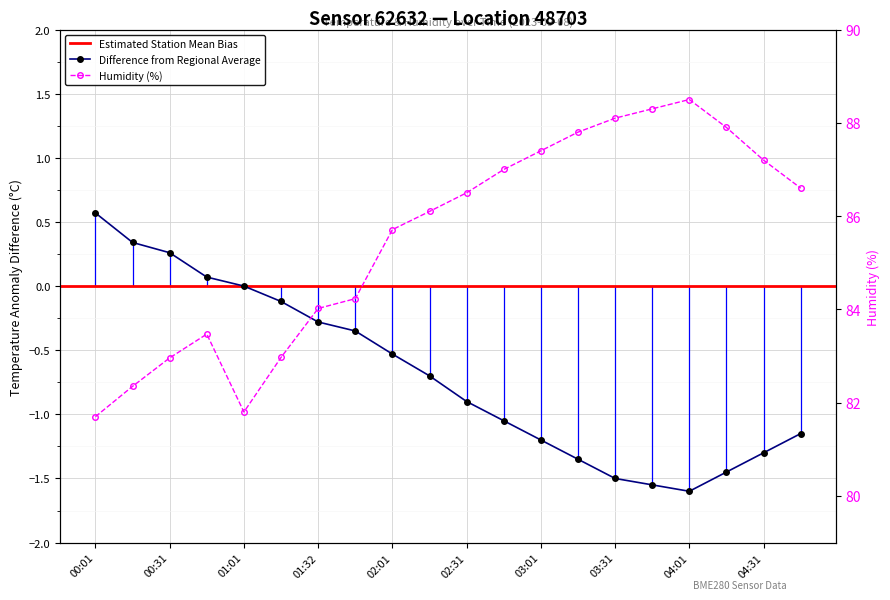

What is the difference between the highest and lowest values at 04:46?

87.8